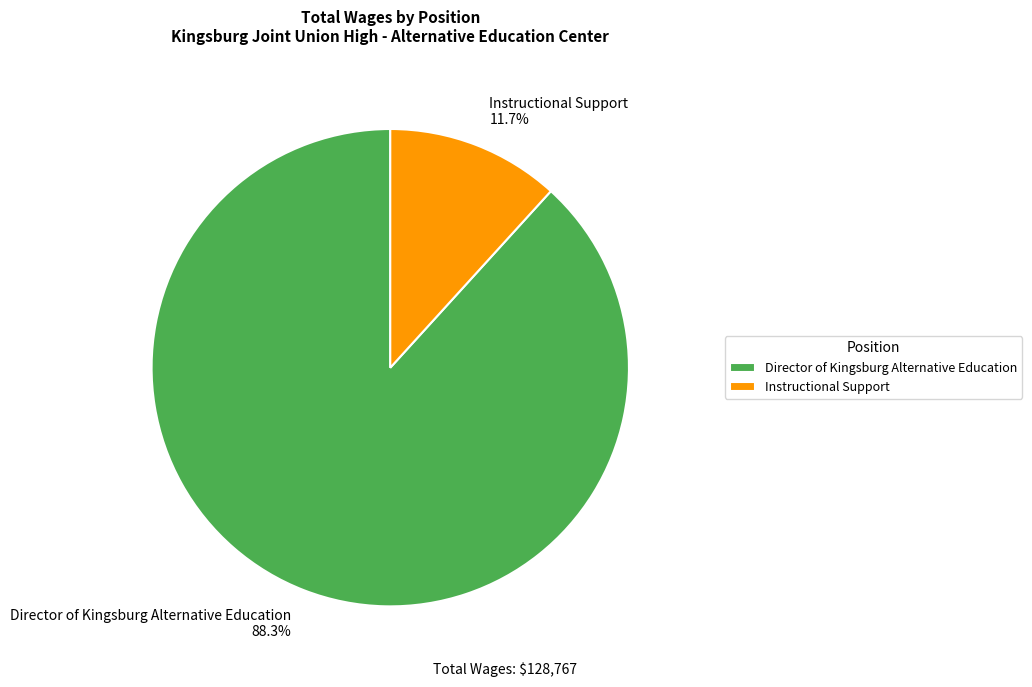

Is it true that Director of Kingsburg Alternative Education is 88% of the pie?

True